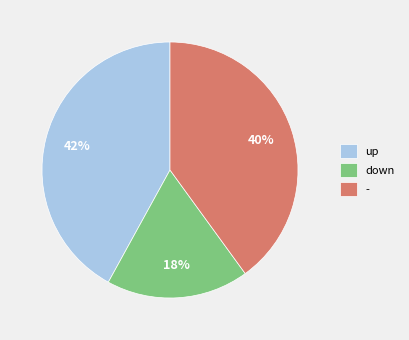

To the nearest percent, what percentage of the pie is up?

42%